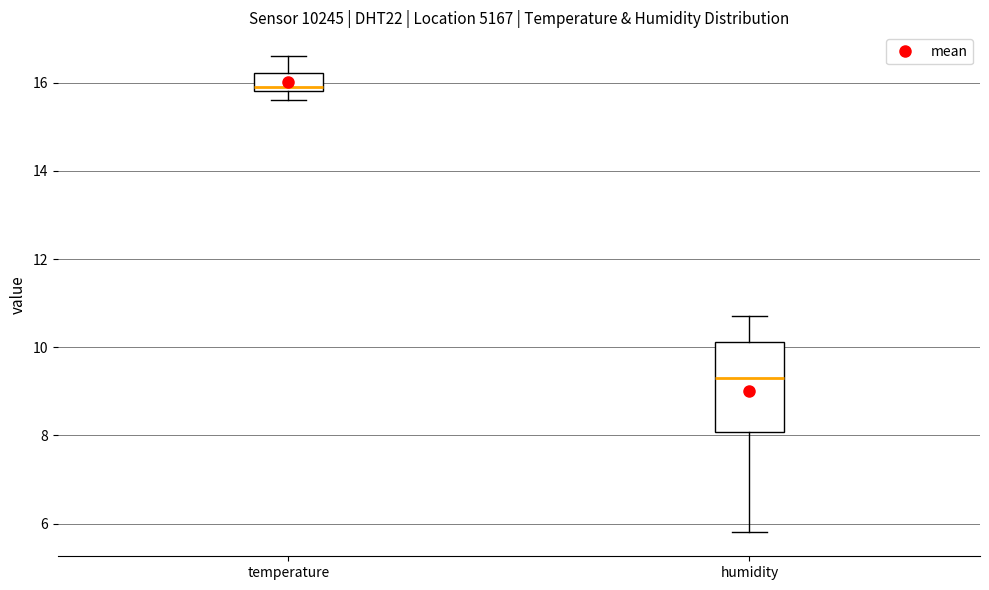

Which box's median line is the highest?

temperature